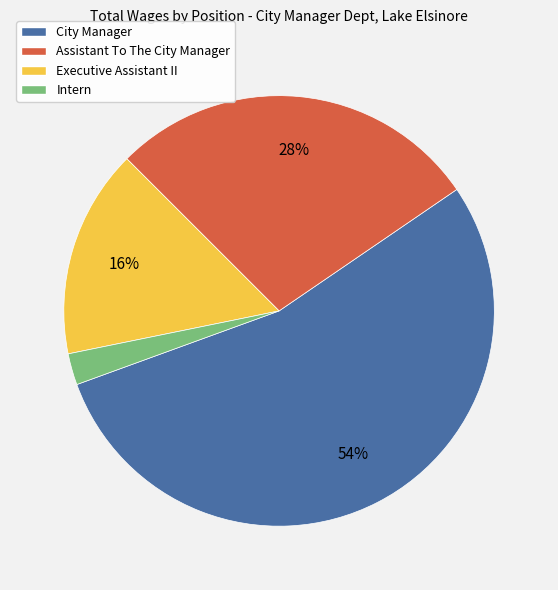

What percentage is the Assistant To The City Manager slice, to the nearest percent?

28%